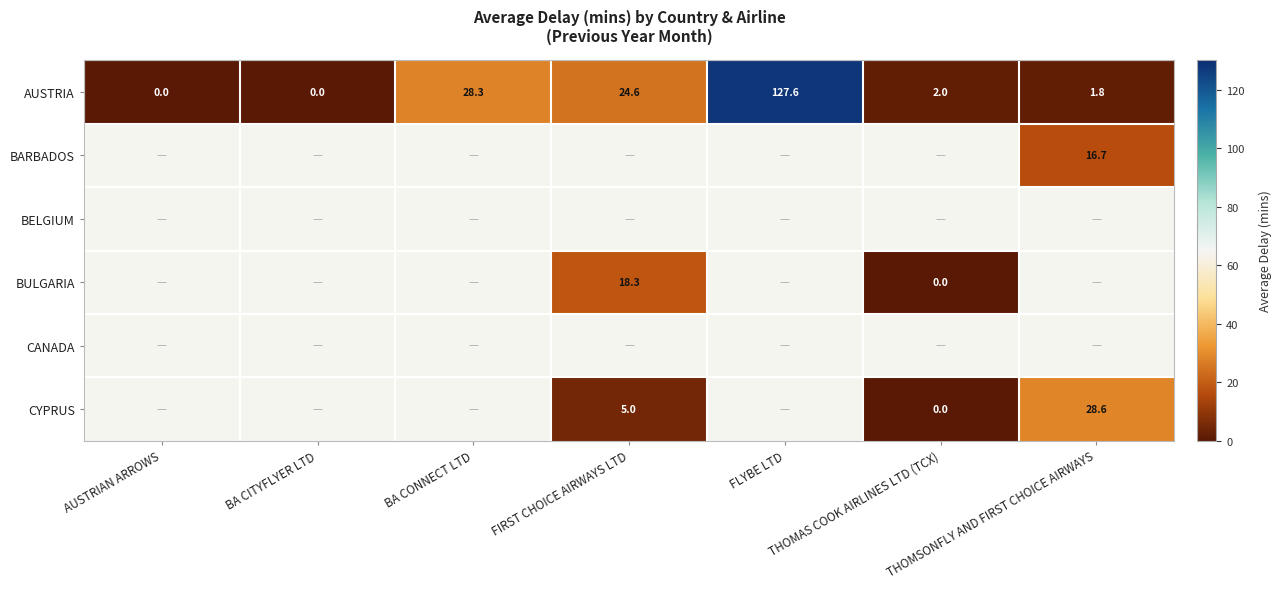

At how many categories does at least one series exceed 49?

1